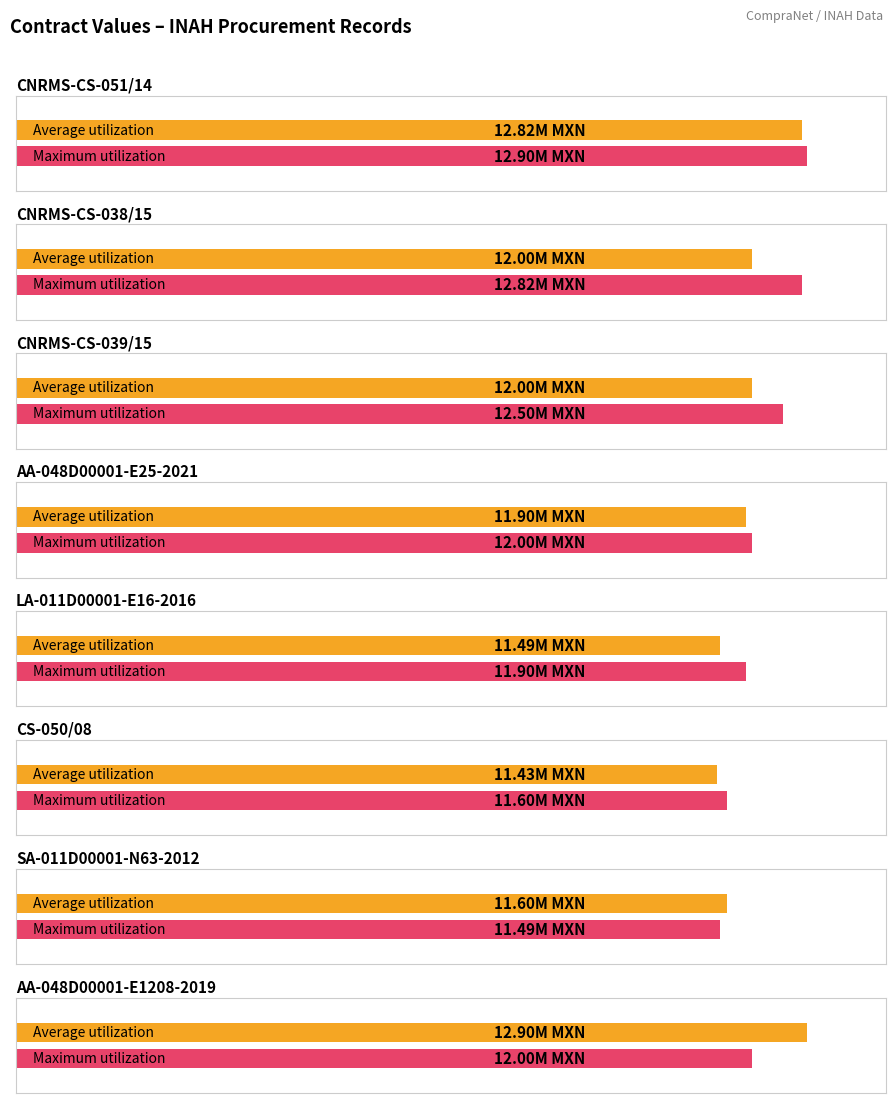

What is the value of the Average utilization bar at the 8th from the left?

12900000